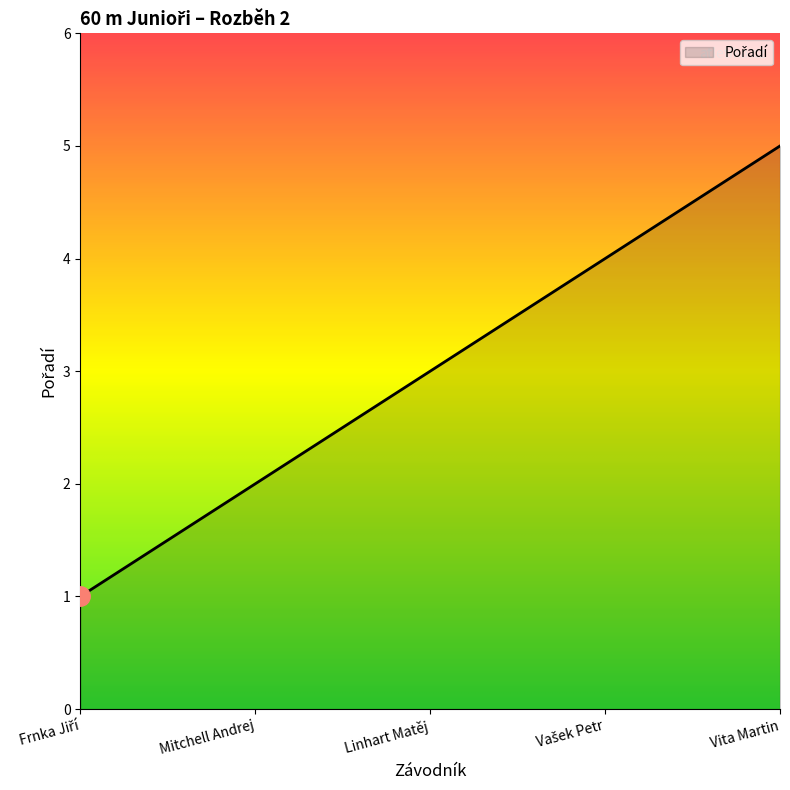

The chart shows a value of 5 at Vita Martin. True or false?

True